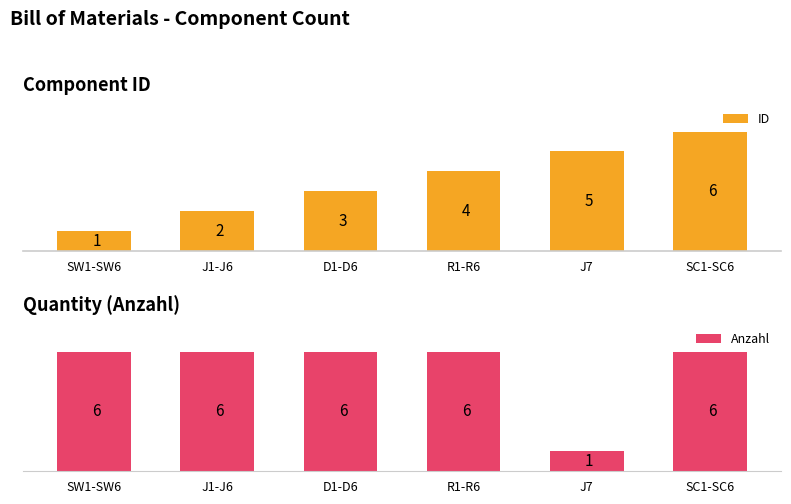

Between R1-R6 and SC1-SC6, which series saw the biggest shift?

ID